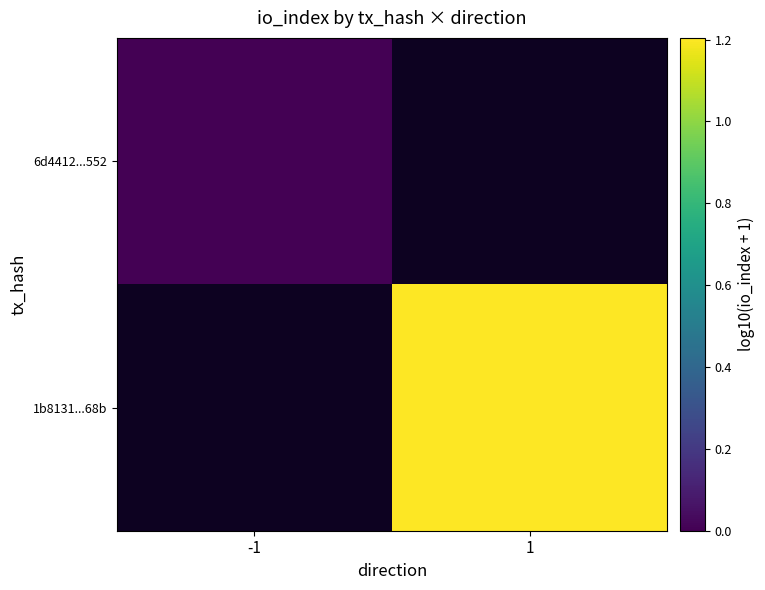

How many categories are shown in the chart?

2